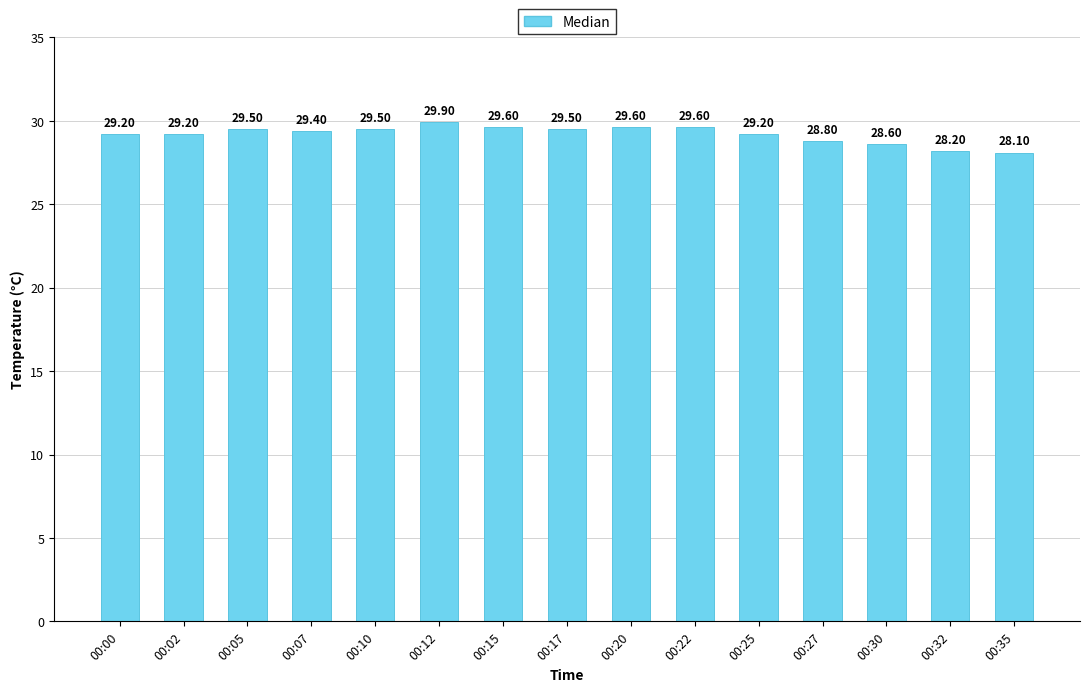

What is the smallest value displayed?

28.1